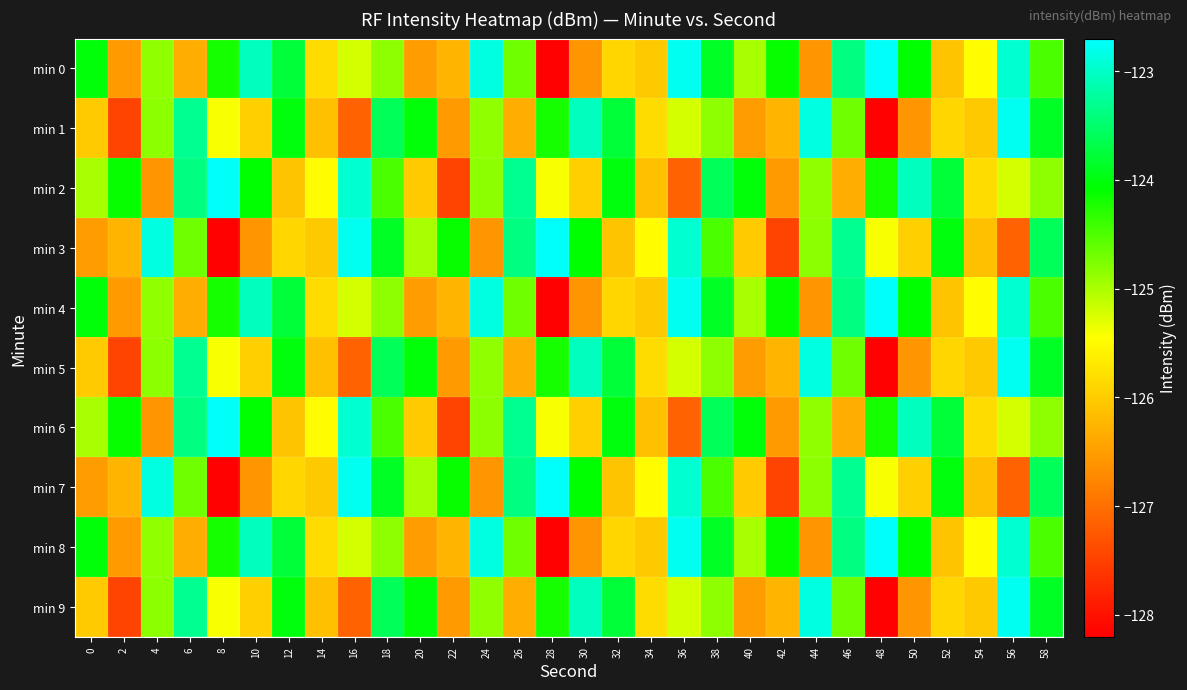

Which series has the widest spread of values?

min 0